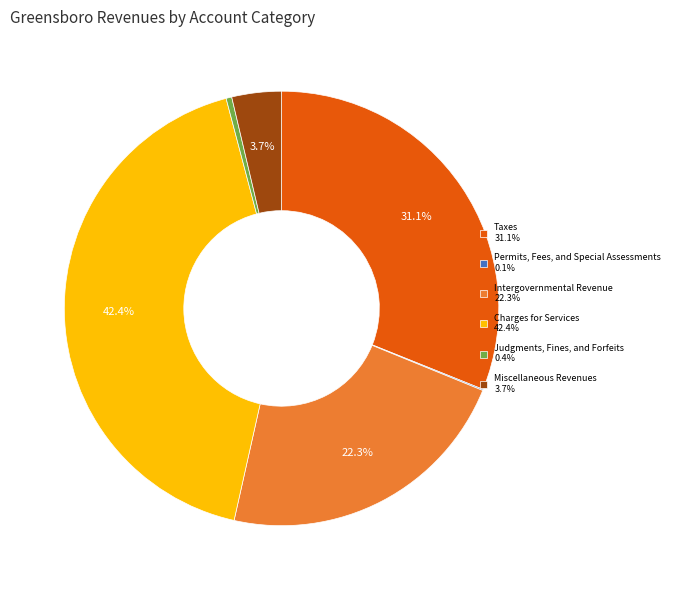

Does any single category account for the majority?

No